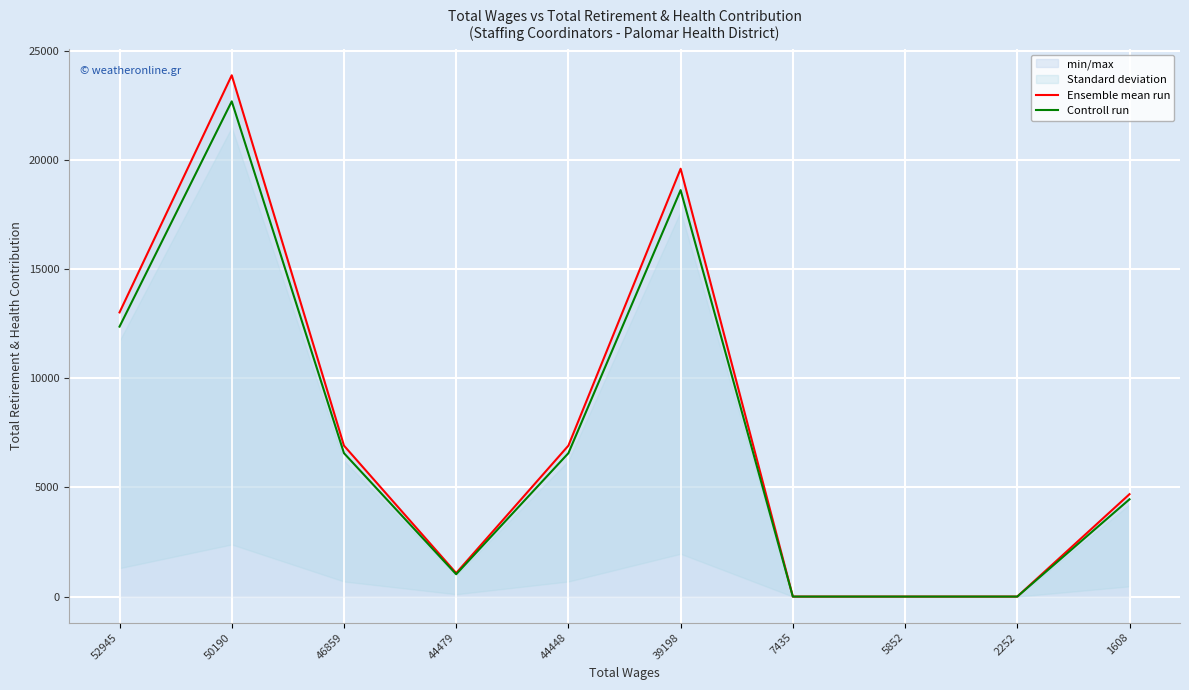

Reading right to left, transcribe all the data shown in this chart.

Ensemble mean run: 1608=4689.0	2252=0.0	5852=0.0	7435=0.0	39198=19590.0	44448=6912.0	44479=1076.0	46859=6912.0	50190=23869.0	52945=13011.0
Controll run: 1608=4454.6	2252=0.0	5852=0.0	7435=0.0	39198=18610.5	44448=6566.4	44479=1022.2	46859=6566.4	50190=22675.5	52945=12360.4